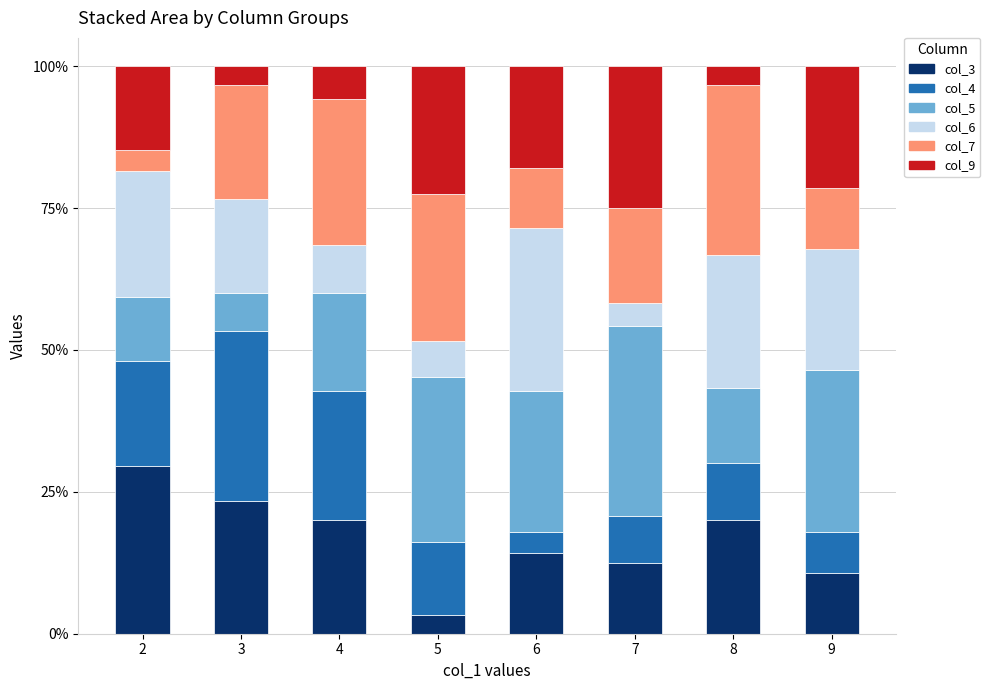

What is the lowest value of the col_3 series?

3.2